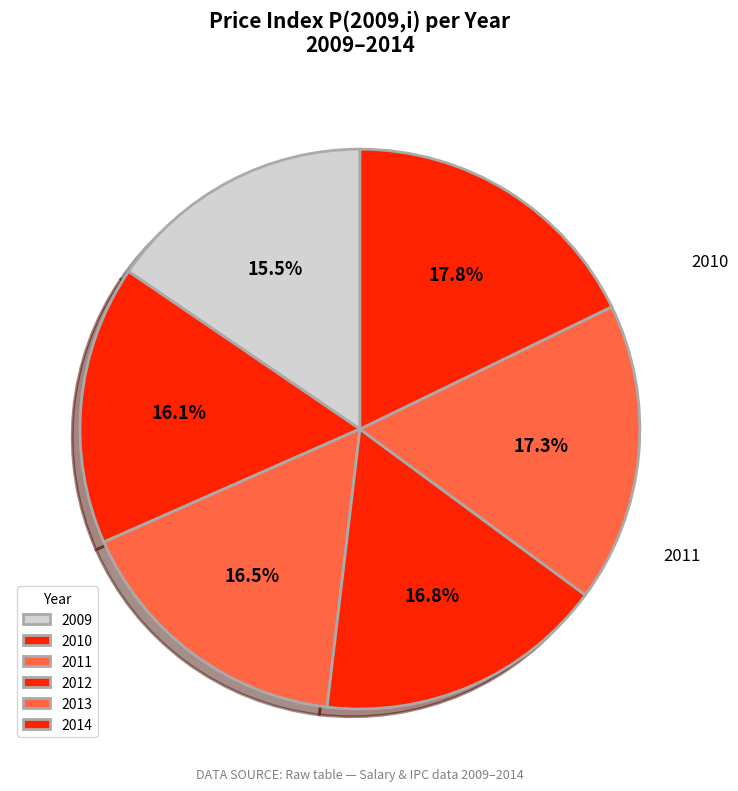

What portion of the pie excludes 2009?

84.5%